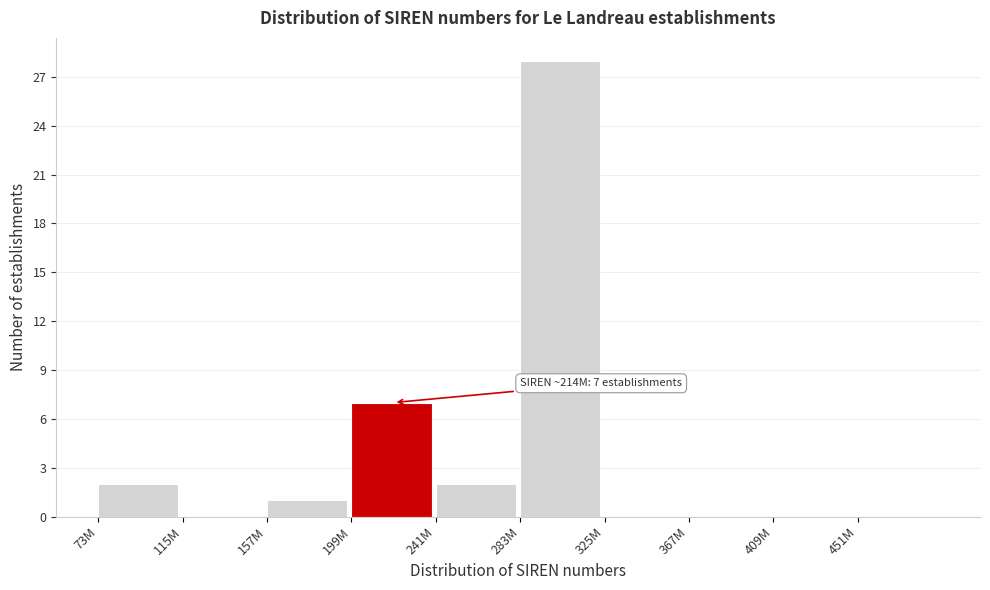

Reading right to left, list all the values displayed in this chart.

451M=0	409M=0	367M=0	325M=0	283M=28	241M=2	199M=7	157M=1	115M=0	73M=2